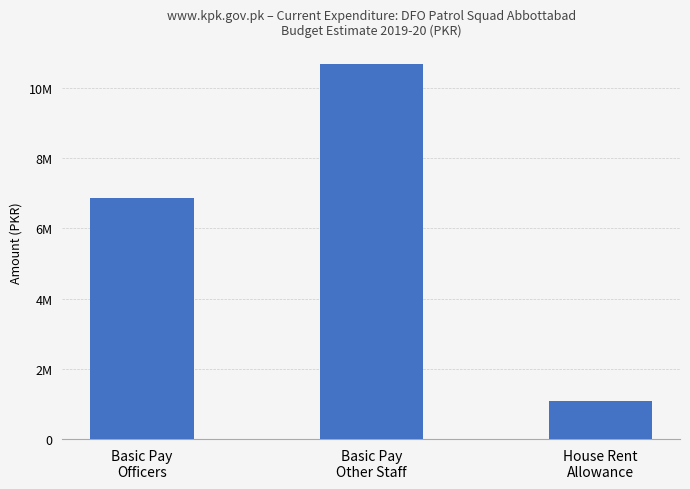

List the labels in order of value, smallest first.

House Rent
Allowance, Basic Pay
Officers, Basic Pay
Other Staff